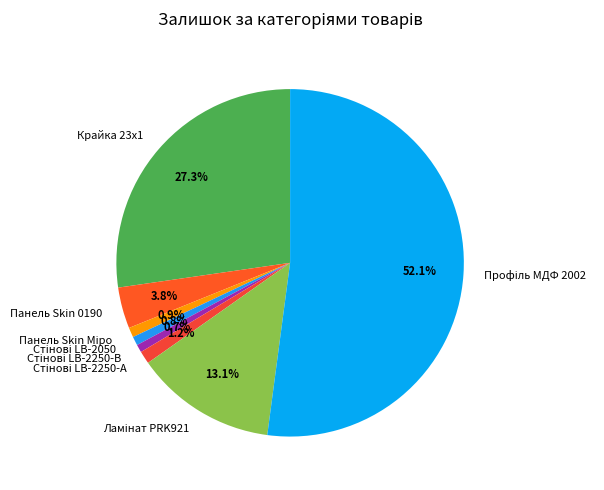

How many segments does this pie chart have?

8